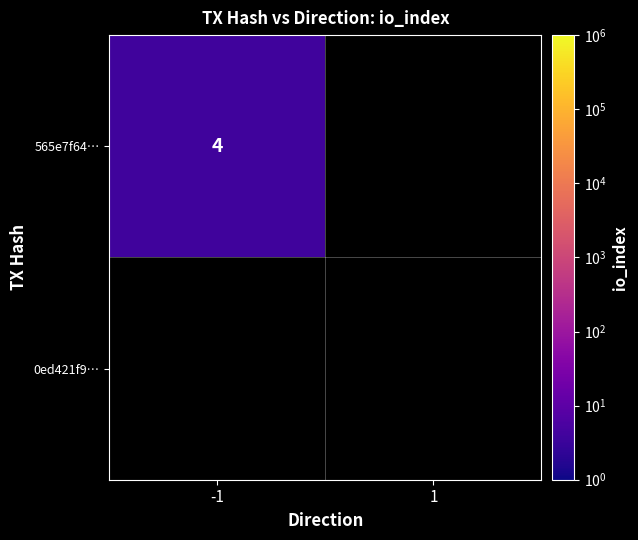

Which category has the highest value across all series?

-1